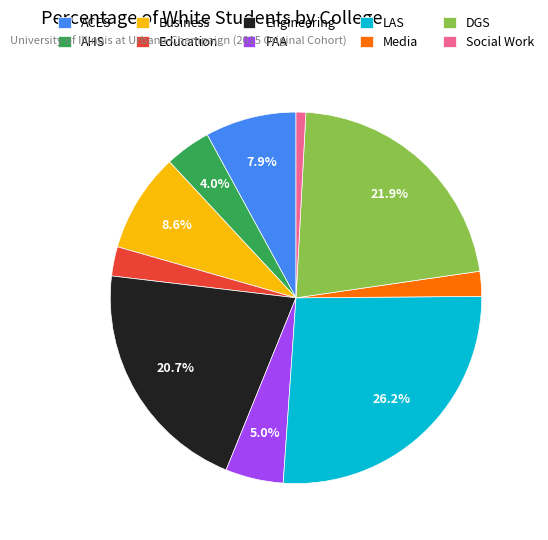

Is the sum of ACES and Business greater than half?

No